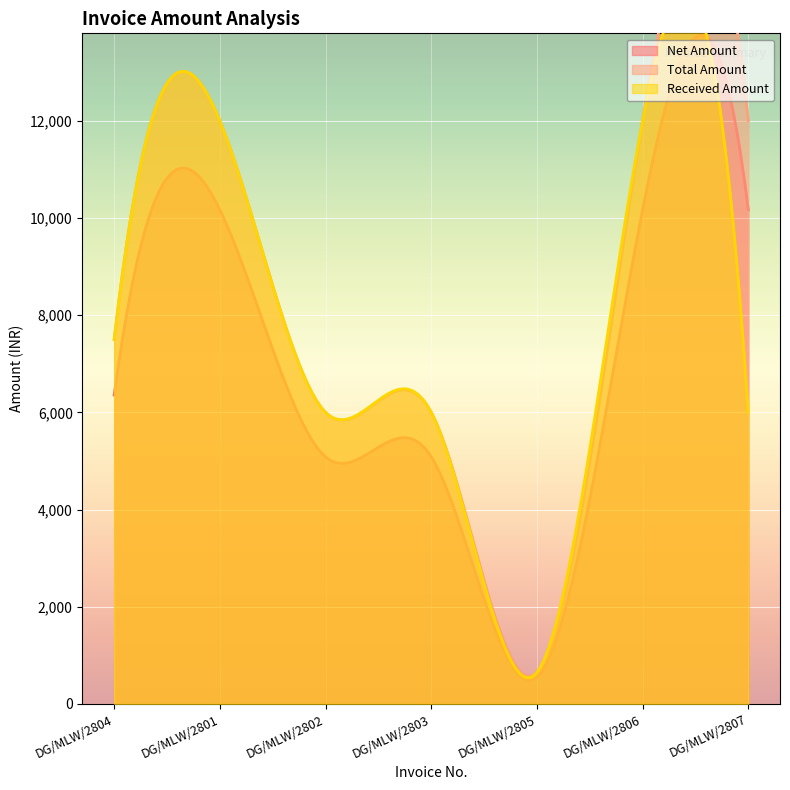

What is the minimum value for Net Amount?

484.1